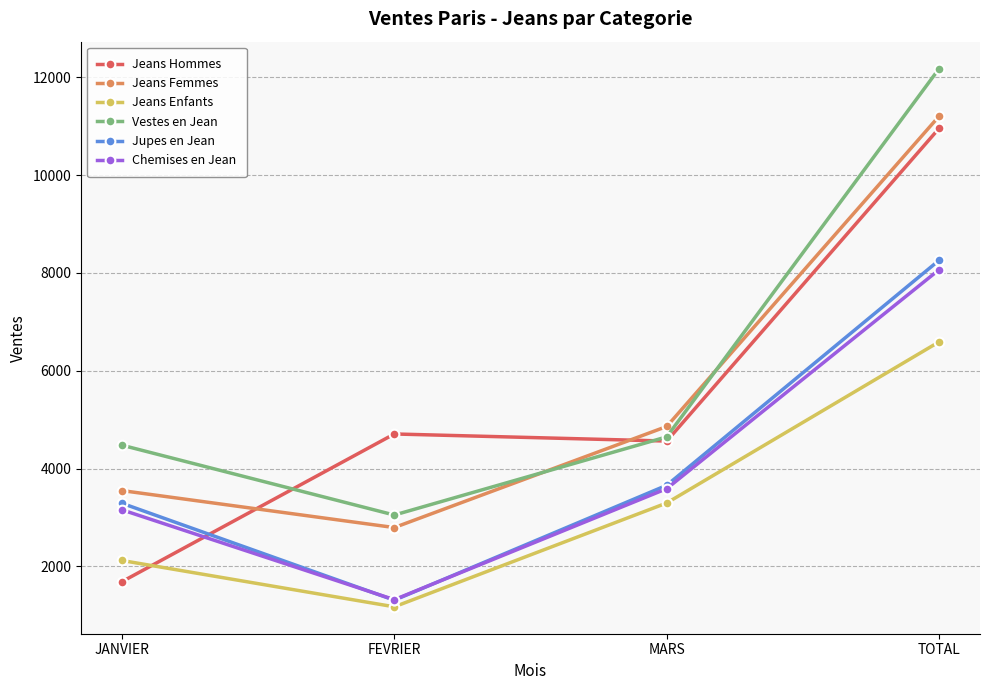

Where is the first local minimum for Vestes en Jean?

FEVRIER